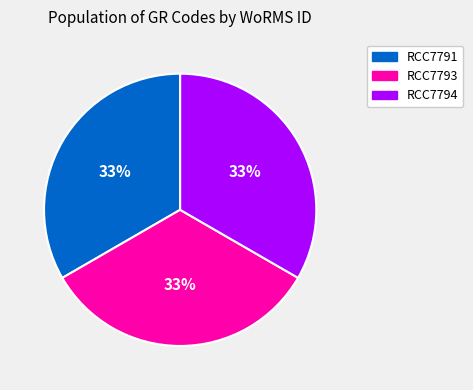

Do RCC7791 and RCC7793 together represent more than half of the pie?

Yes